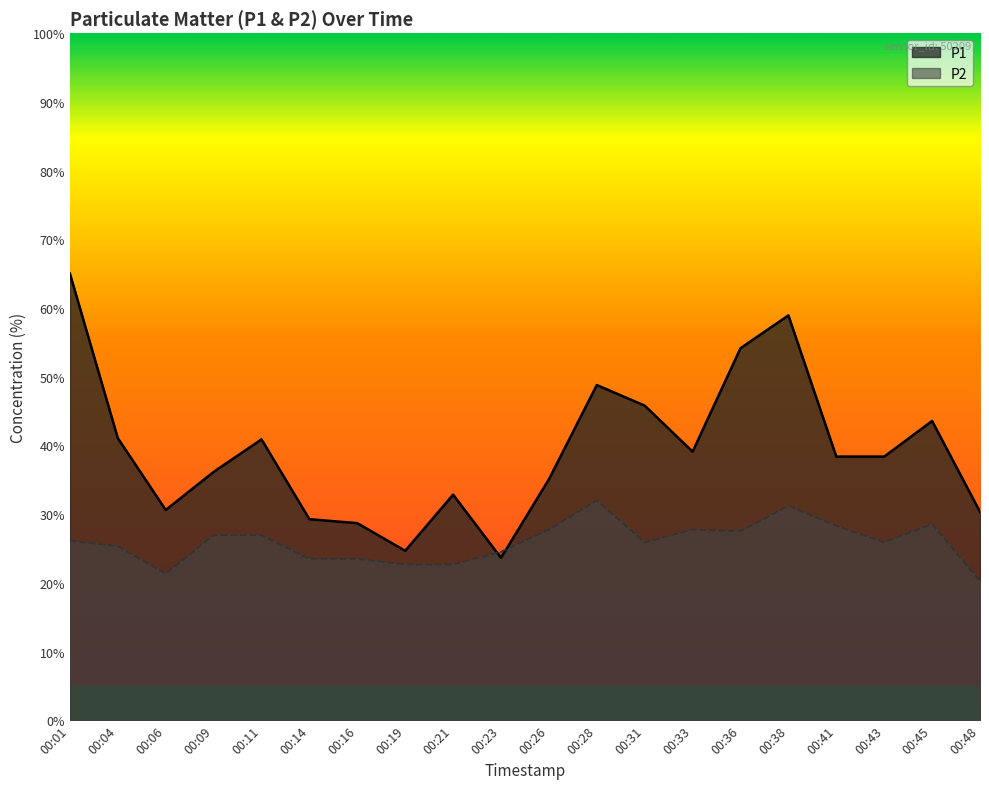

Read the P2 value at 00:38.

31.2